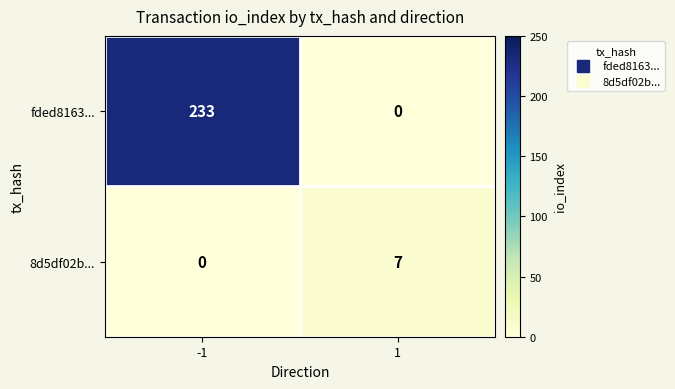

Which series has the largest total across all categories?

fded8163...